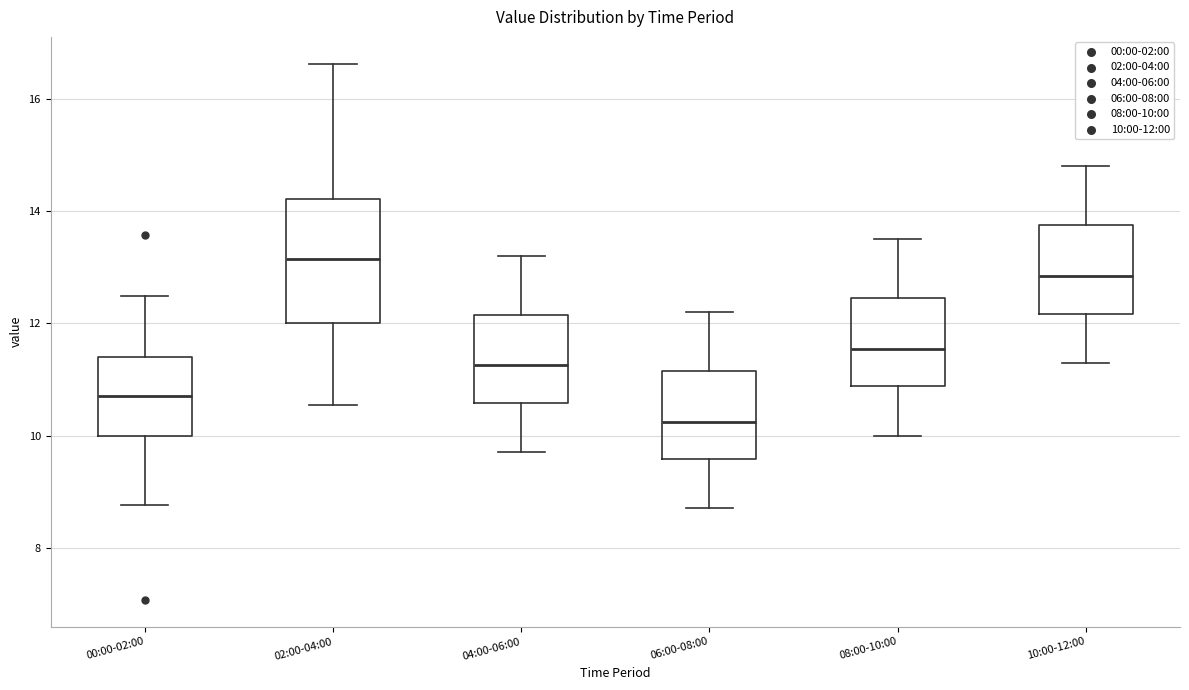

Reading left to right, read every box against the y-axis: the position of its median line, the range the box covers, and the ends of its whiskers. The values are not printed on the chart, so give them approximately, as read against the axis.

00:00-02:00: median 10.8, box 10.0 to 11.4, whiskers 8.8 to 12.4
02:00-04:00: median 13.2, box 12.0 to 14.2, whiskers 10.6 to 16.6
04:00-06:00: median 11.2, box 10.6 to 12.2, whiskers 9.8 to 13.2
06:00-08:00: median 10.2, box 9.6 to 11.2, whiskers 8.8 to 12.2
08:00-10:00: median 11.6, box 10.8 to 12.4, whiskers 10.0 to 13.6
10:00-12:00: median 12.8, box 12.2 to 13.8, whiskers 11.4 to 14.8